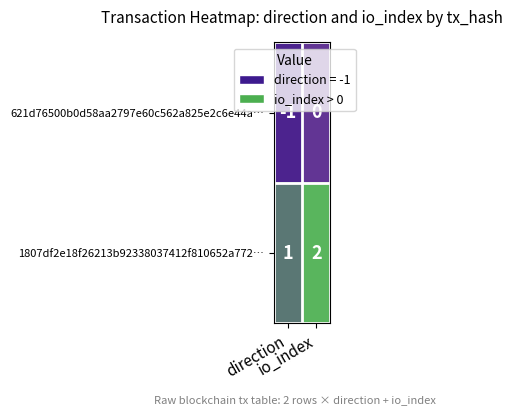

Rank the series by their maximum value, from highest to lowest.

1807df2e18f26213b92338037412f810652a772…, 621d76500b0d58aa2797e60c562a825e2c6e44a…